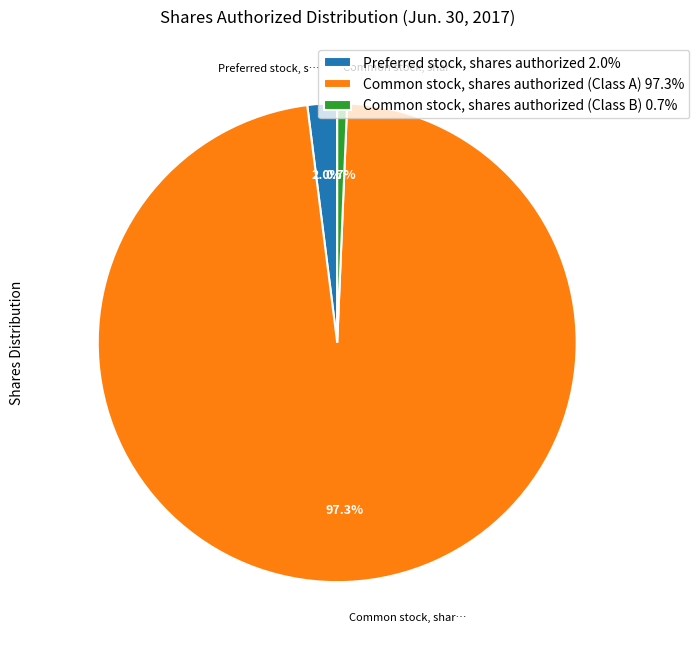

Approximately how many times larger is the value at Common stock, shares authorized (Class A) 97.3% compared to Common stock, shares authorized (Class B) 0.7%?

147.0